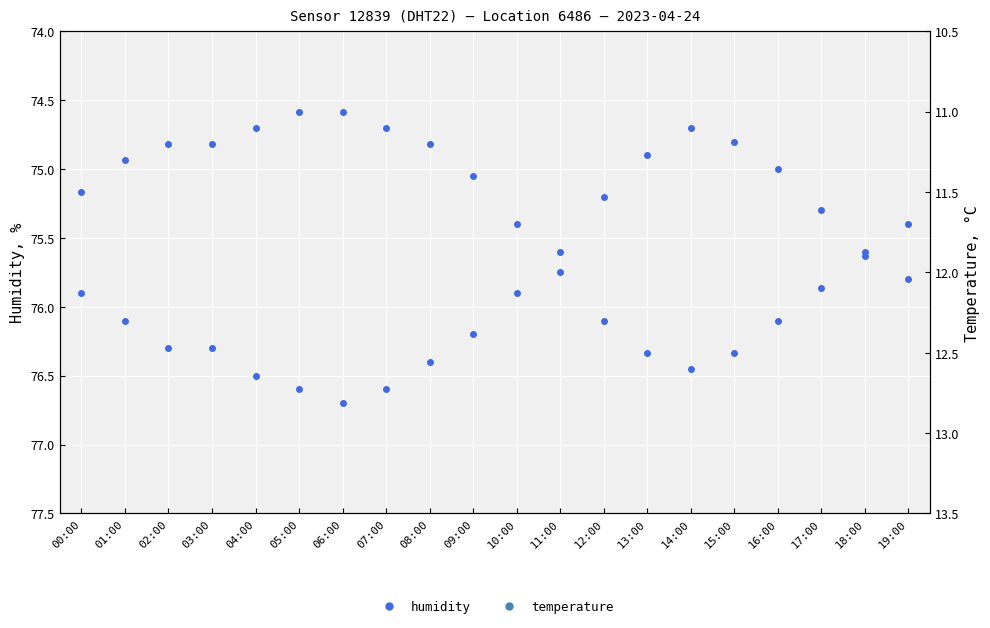

At which label does temperature reach its peak?

14:00